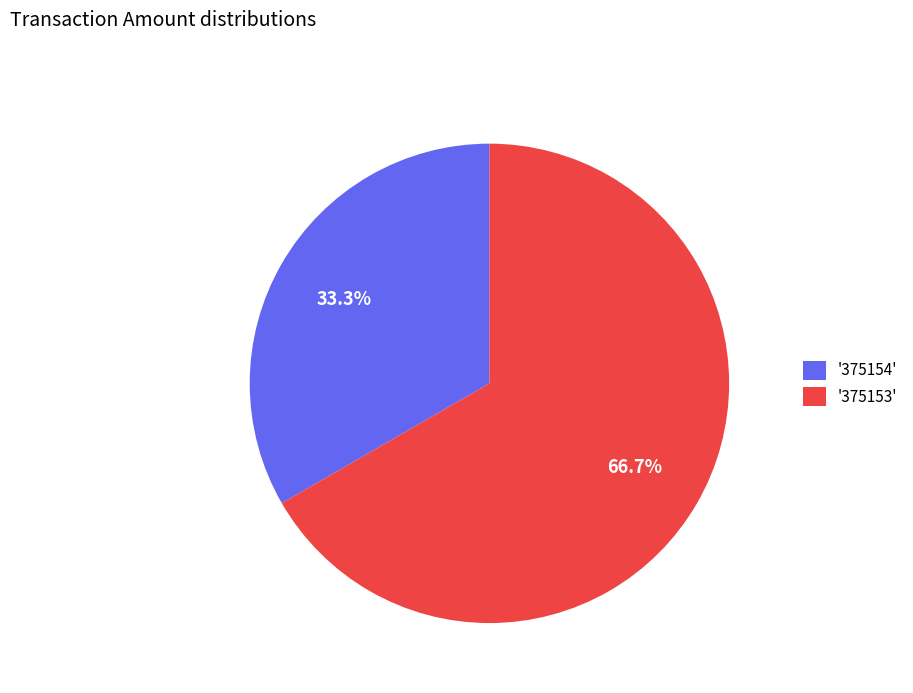

Rank the categories by value from highest to lowest.

'375153', '375154'